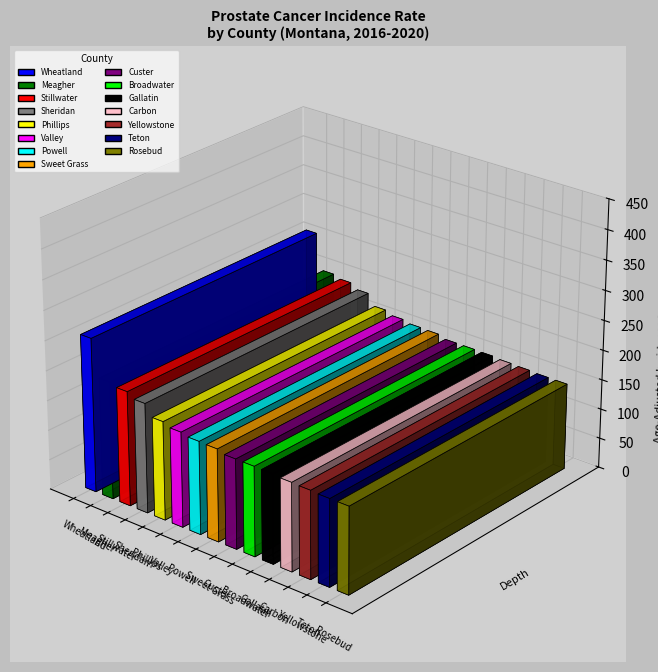

At which category does the chart reach its minimum across all series?

Teton